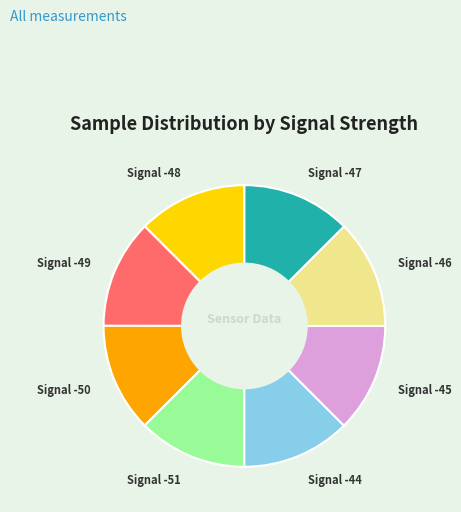

Is Signal -51 the majority of the pie?

No